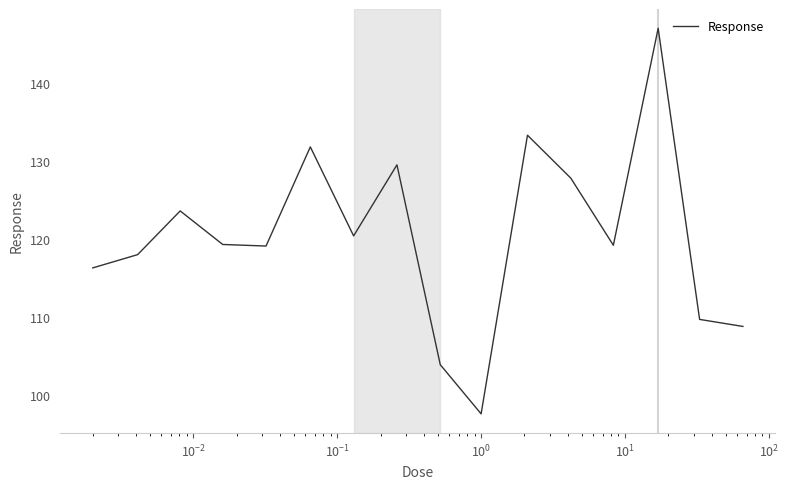

What is the difference between the maximum and minimum values?

49.4